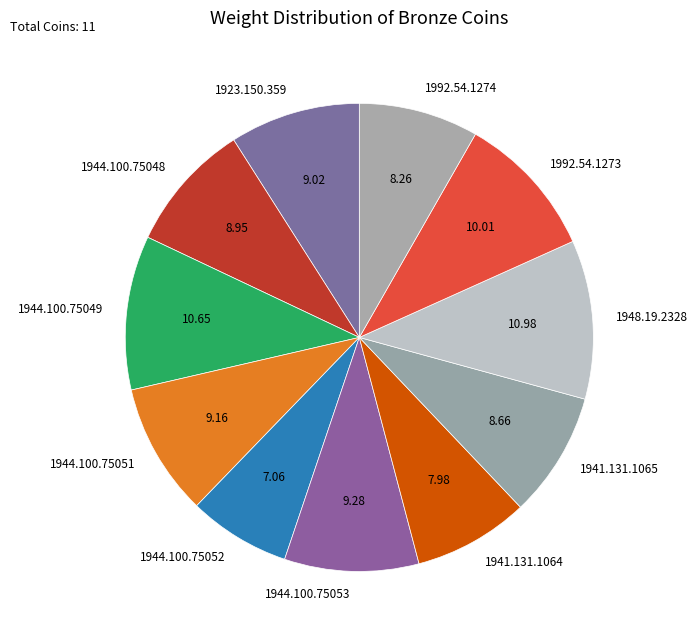

The 1944.100.75053 slice represents 24% of the pie. True or false?

False